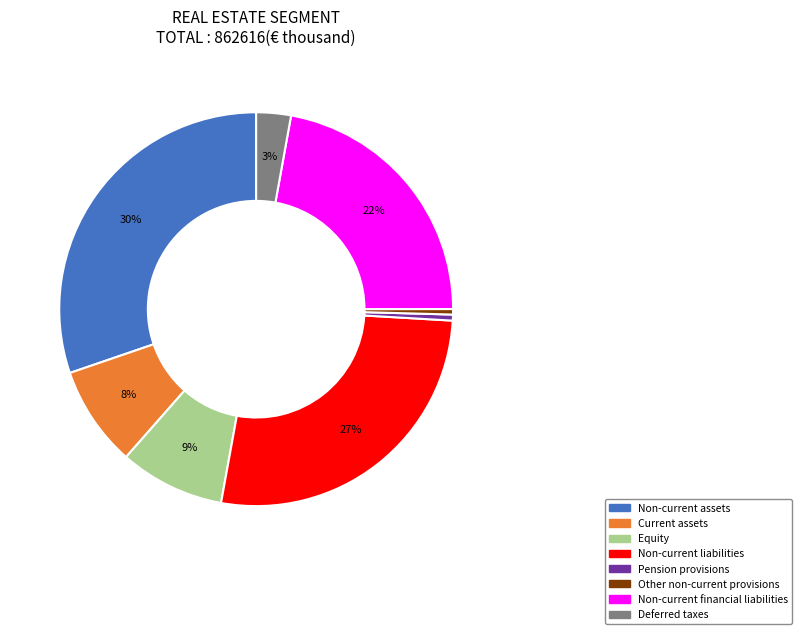

Which has a higher value, Non-current liabilities or Equity?

Non-current liabilities